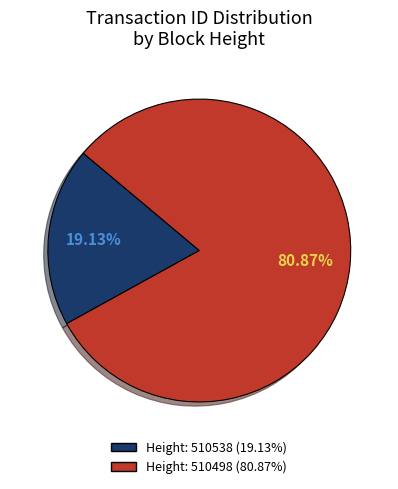

Count the number of slices in the pie.

2